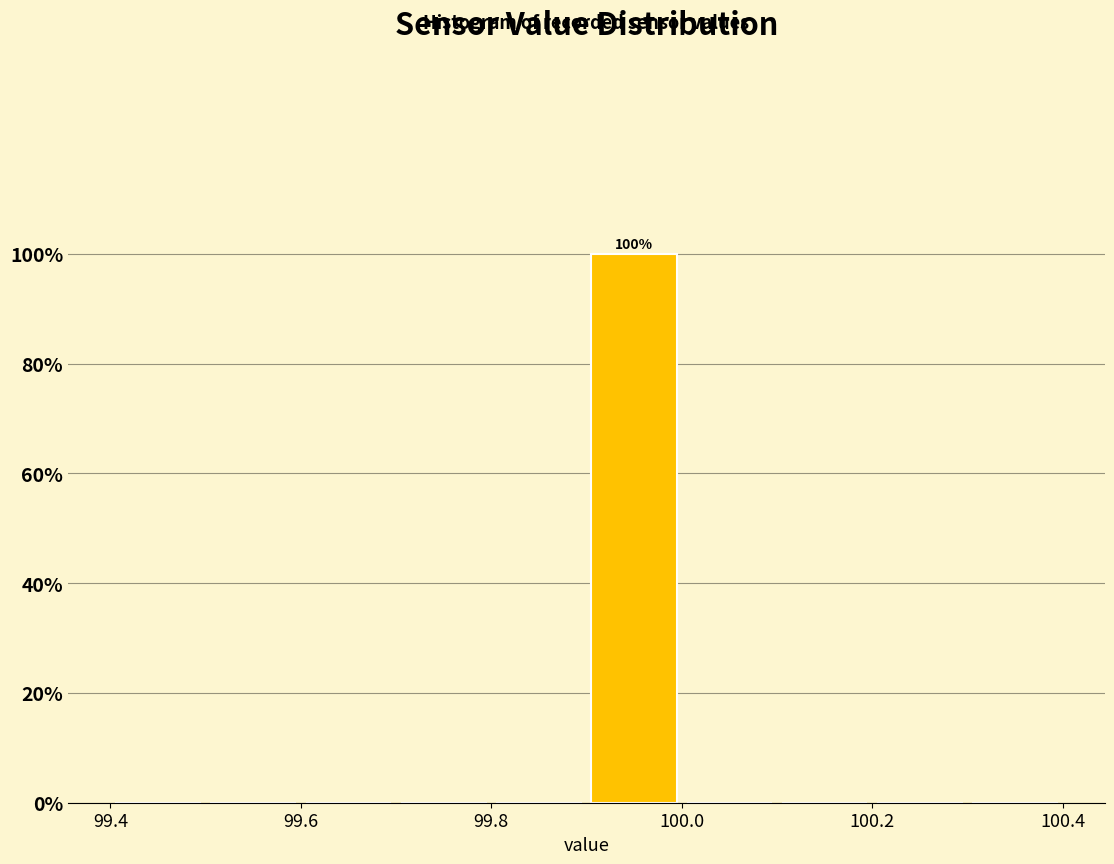

Which range on the x-axis has the tallest bar?

99.9 to 100.0